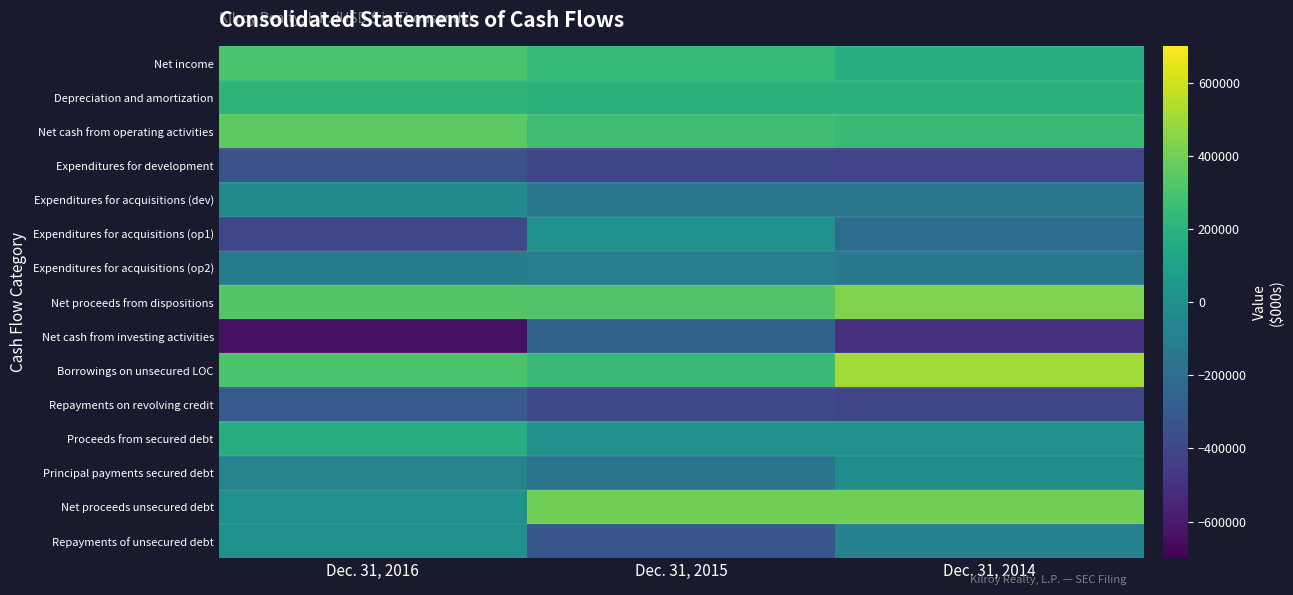

List the series in order of their peak value, lowest first.

Expenditures for development, Repayments on revolving credit, Net cash from investing activities, Expenditures for acquisitions (op2), Expenditures for acquisitions (dev), Principal payments secured debt, Expenditures for acquisitions (op1), Repayments of unsecured debt, Proceeds from secured debt, Depreciation and amortization, Net income, Net cash from operating activities, Net proceeds unsecured debt, Net proceeds from dispositions, Borrowings on unsecured LOC